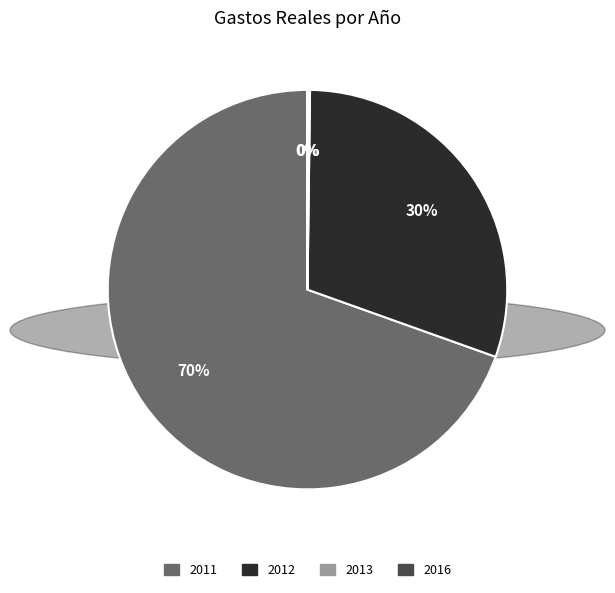

To the nearest percent, what is the difference between the largest and smallest slice percentages?

70%